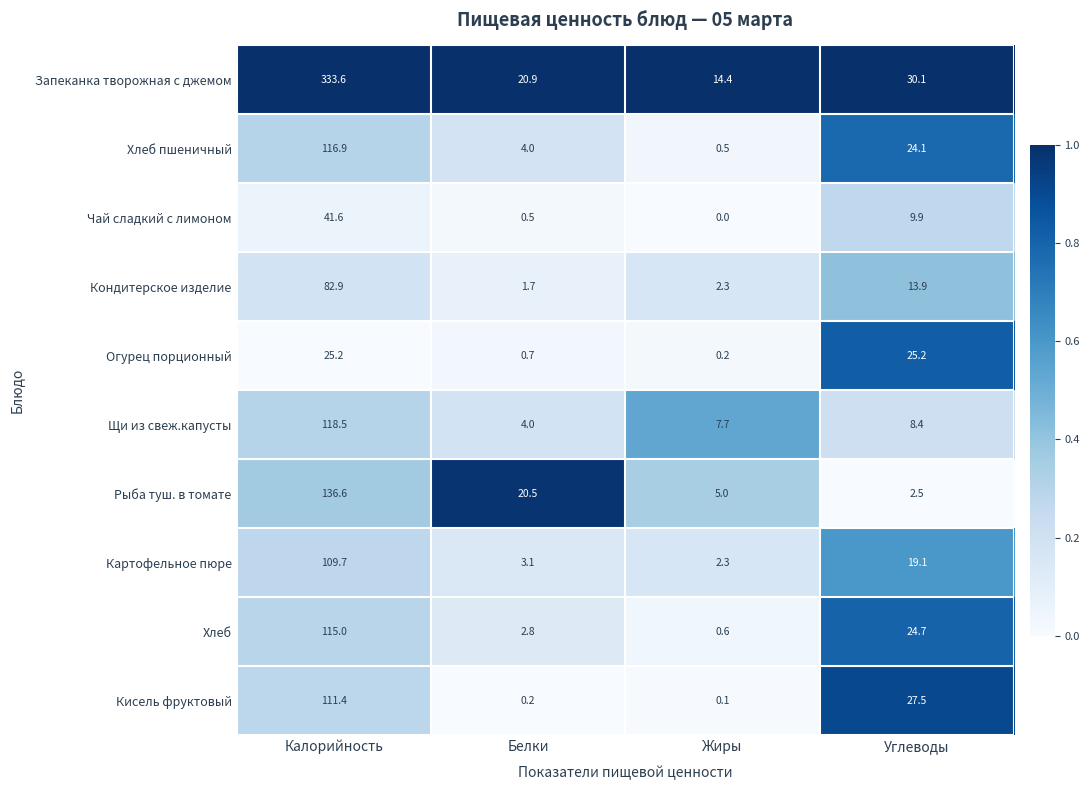

At which category does the chart reach its peak across all series?

Калорийность